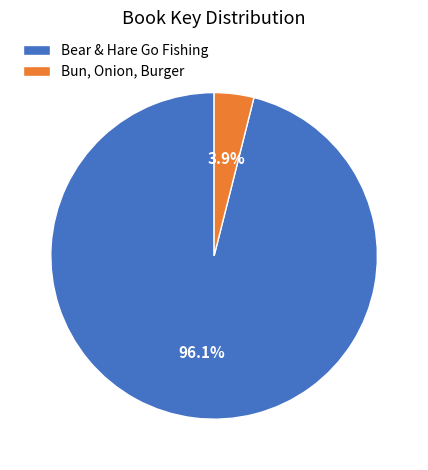

Between Bun, Onion, Burger and Bear & Hare Go Fishing, which is larger?

Bear & Hare Go Fishing